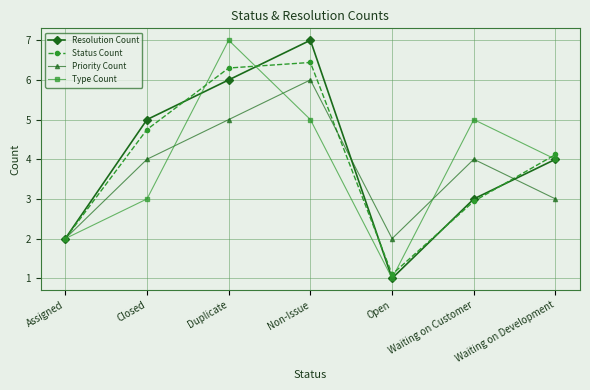

What is the total value across all series at Waiting on Customer?

14.9